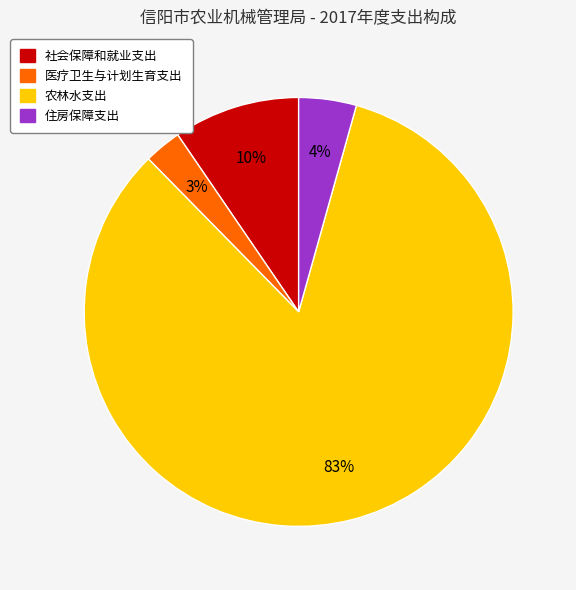

To the nearest percent, what portion does 住房保障支出 represent?

4%